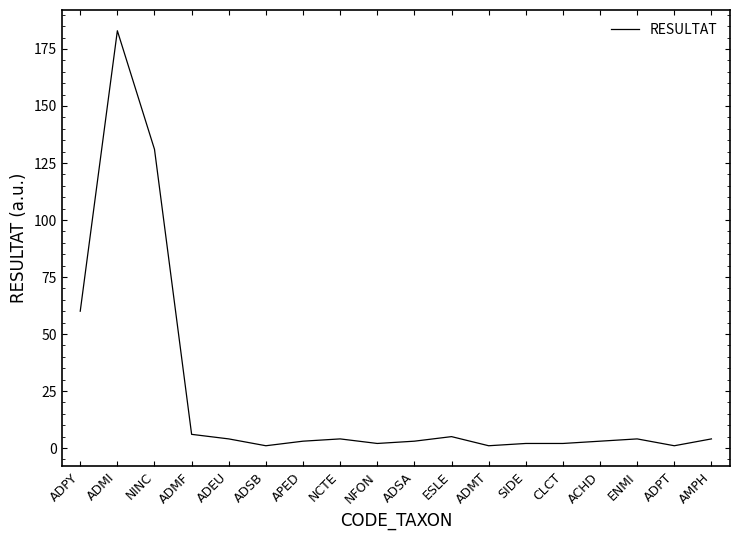

The chart shows a value of 89 at ADPY. True or false?

False